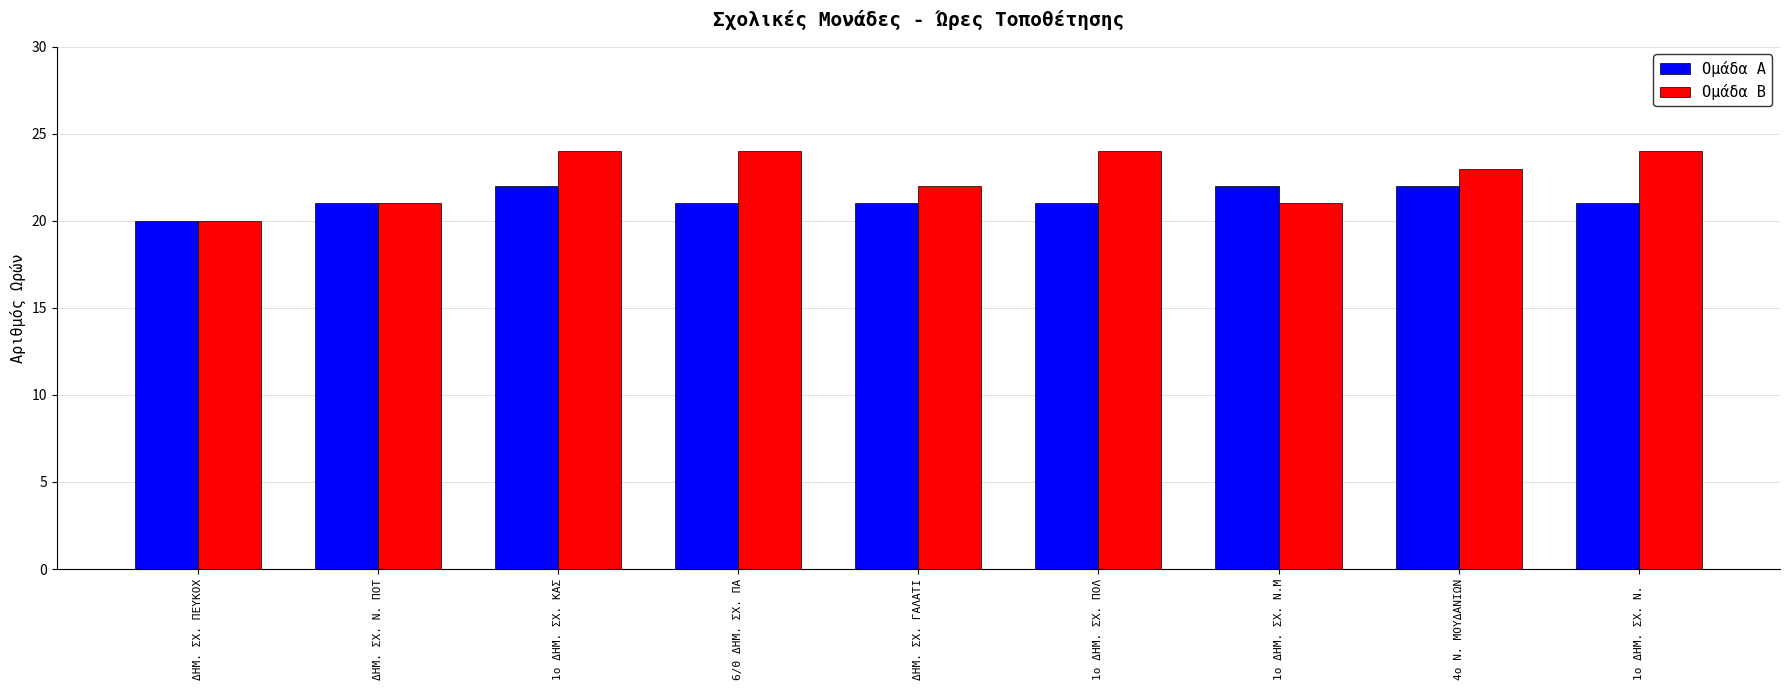

Rank the series by their average value, from highest to lowest.

Ομάδα Β, Ομάδα Α